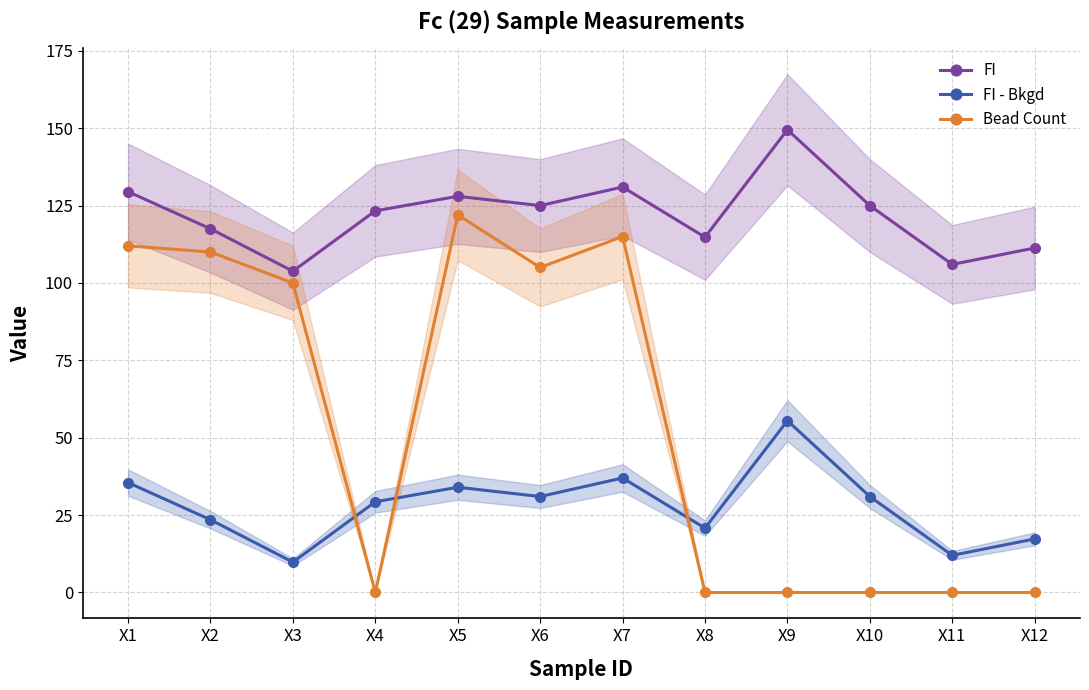

True or false: Bead Count and FI intersect in this chart.

False